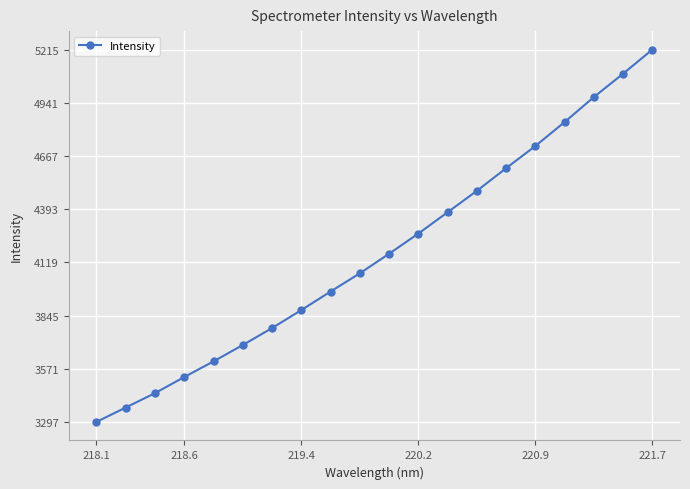

What is the difference between the maximum and second lowest values?

1844.4